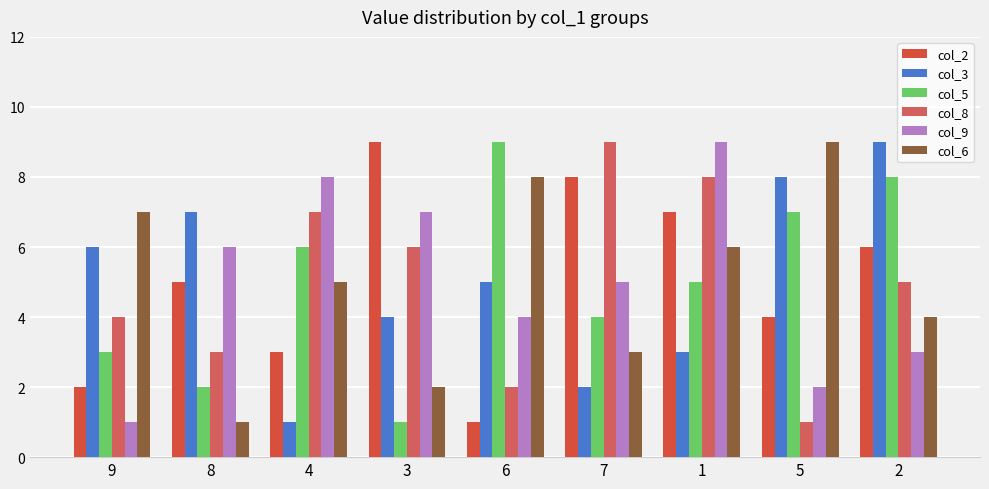

Which category has the highest value in the col_9 series?

1